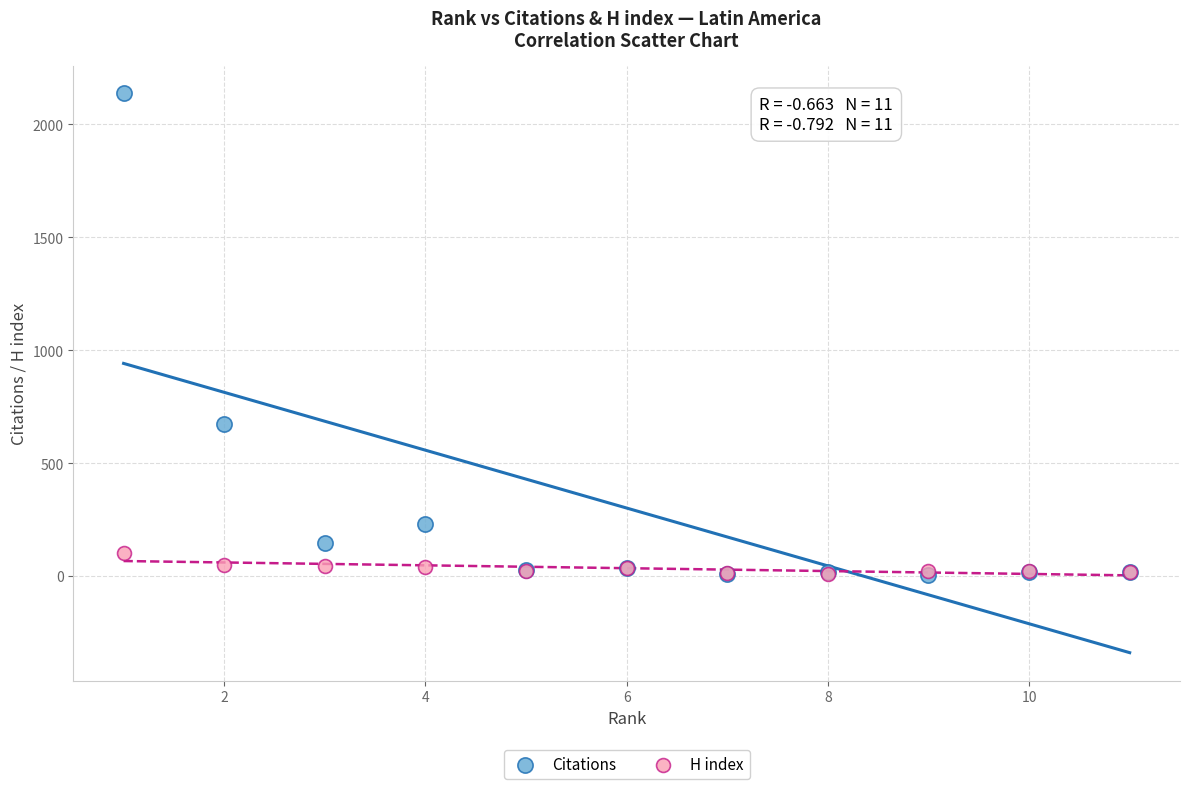

What are all the series names shown in the legend?

Citations, H index